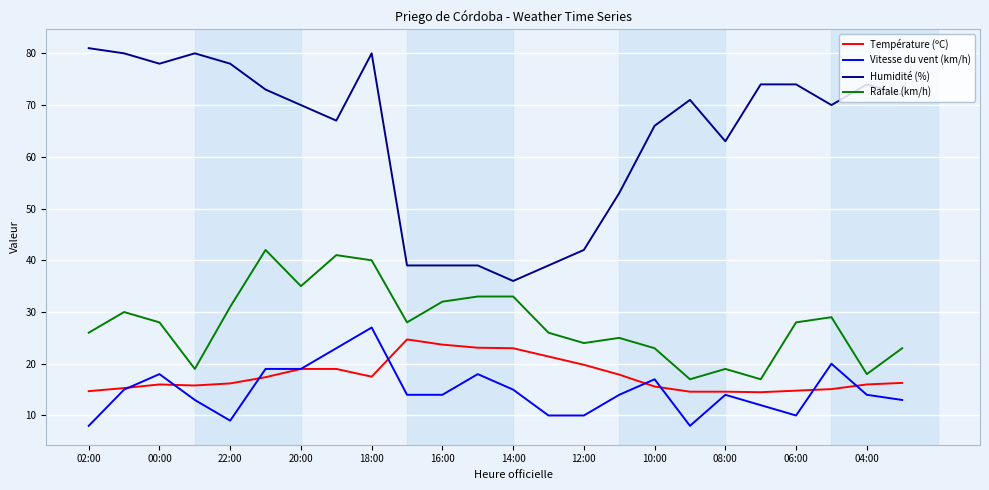

Which series has the widest spread of values?

Humidité (%)